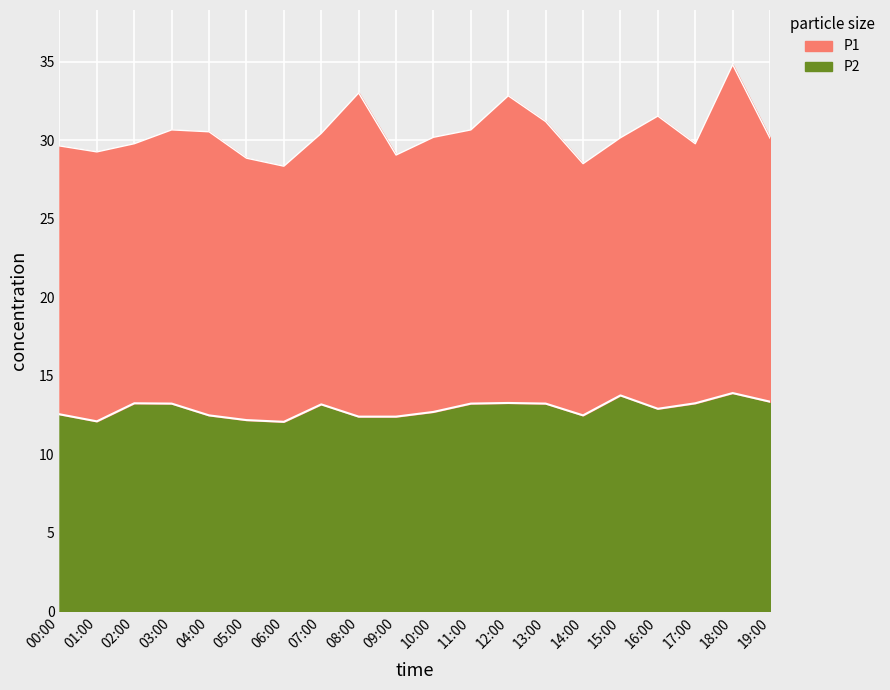

How many data points are above 13?

10